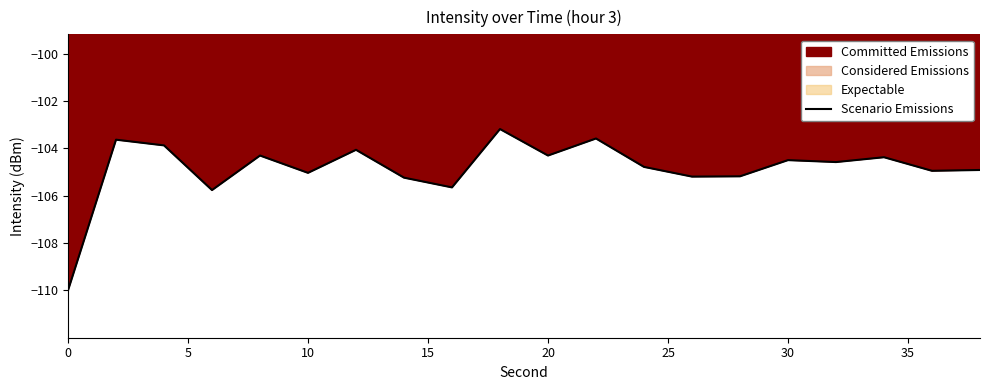

How many interior local peaks (higher than both neighbors) does the data have?

7